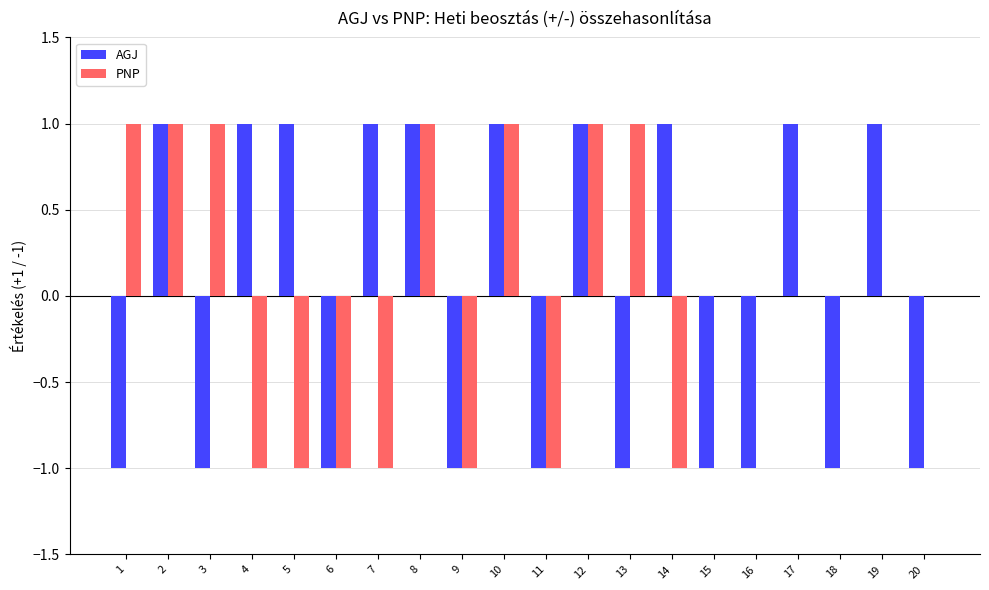

The value of PNP at 2 is 0. True or false?

False